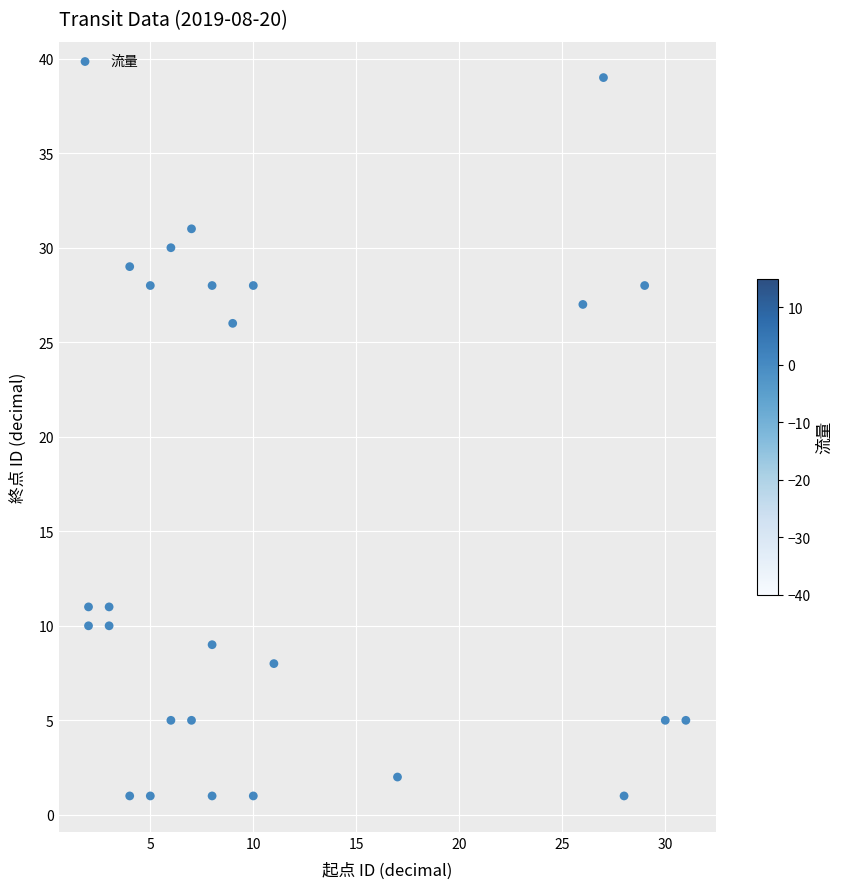

What Y value in the scatter plot is closest to 20?

26